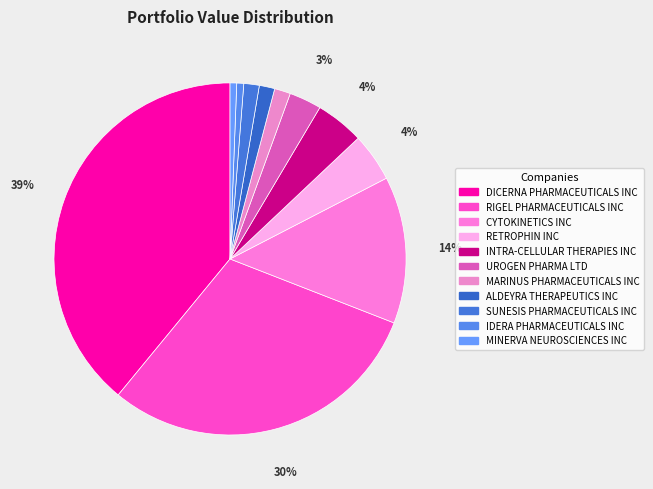

The RIGEL PHARMACEUTICALS INC slice represents 18% of the pie. True or false?

False